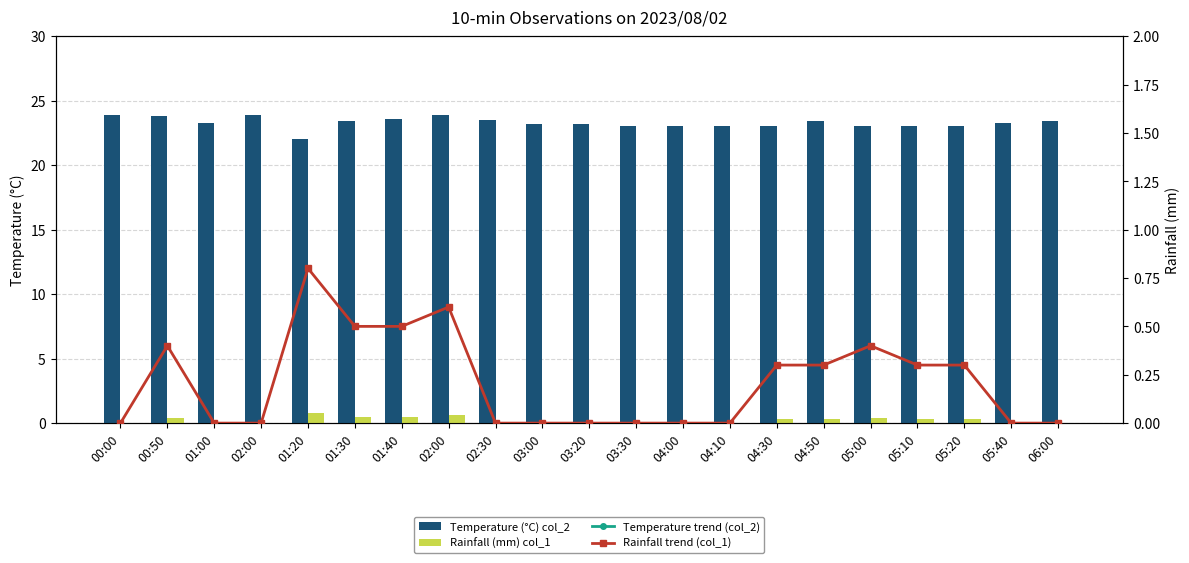

What is the difference between the maximum and minimum values in the Rainfall trend (col_1) series?

0.8